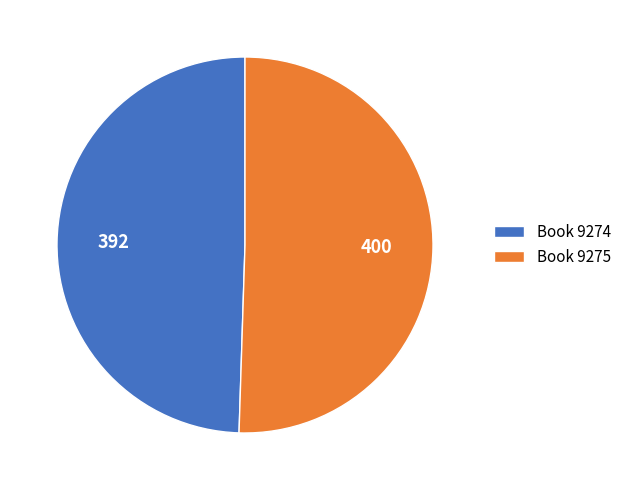

Is Book 9275 the majority of the pie?

Yes